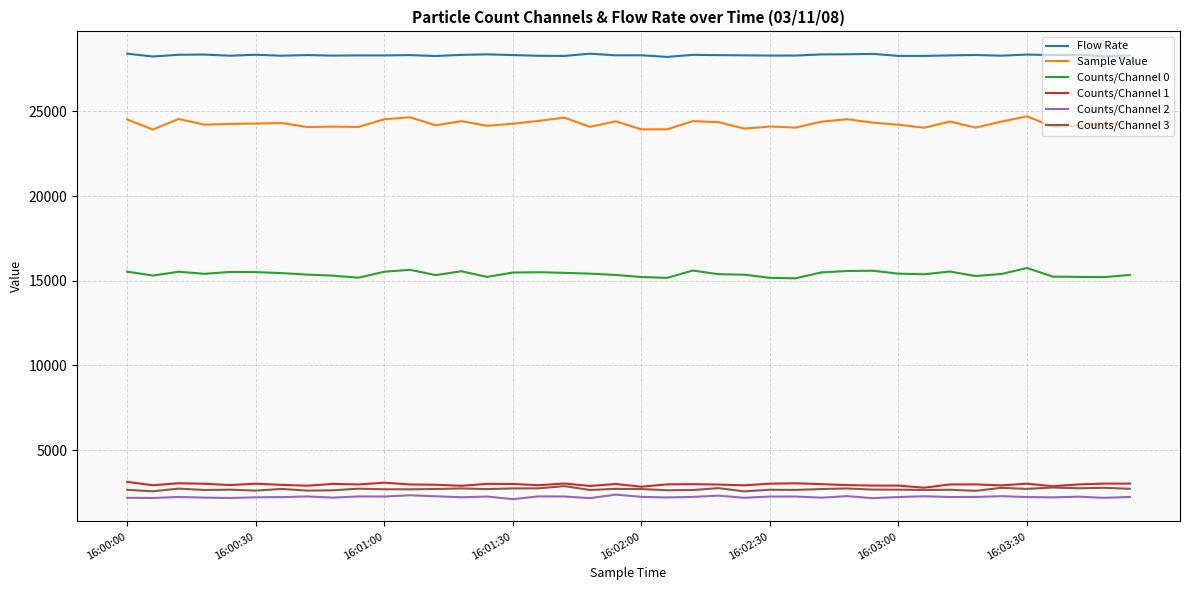

What is the highest value of the Sample Value series?

24707.0